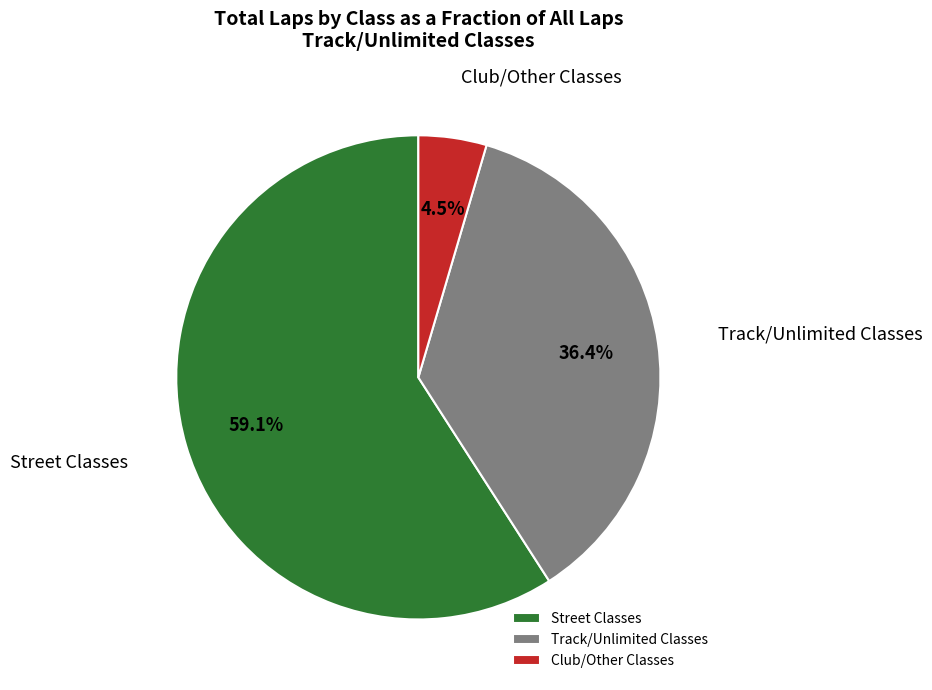

Which has a higher value, Club/Other Classes or Track/Unlimited Classes?

Track/Unlimited Classes